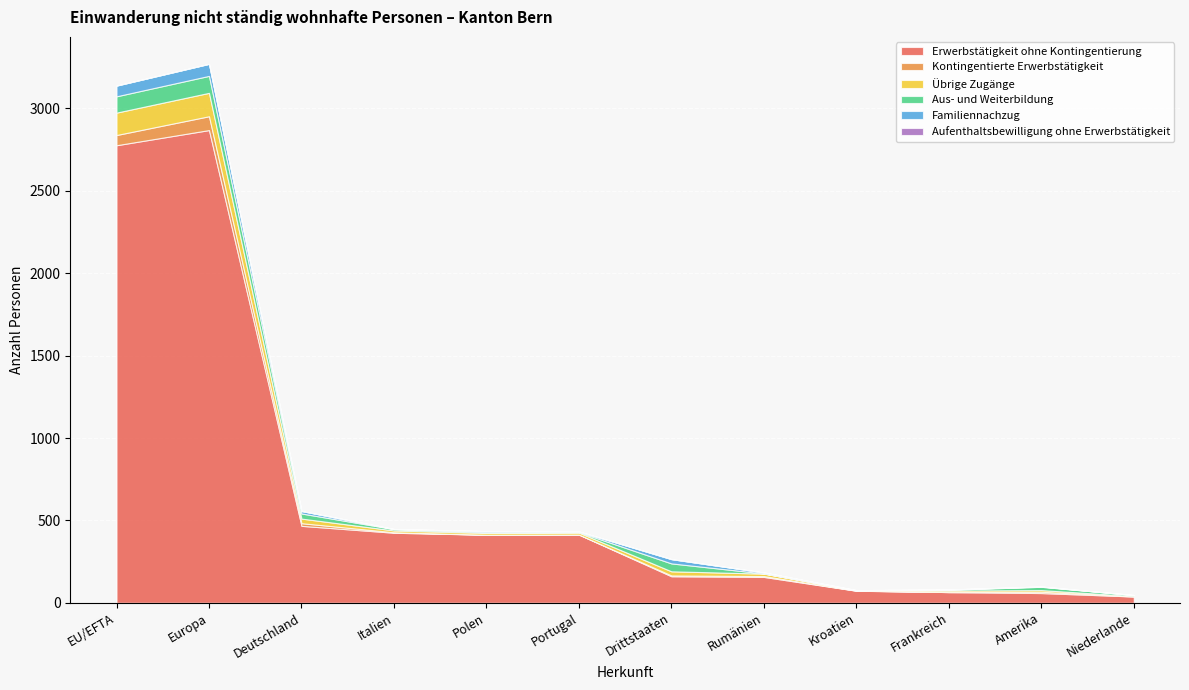

What is the difference between the maximum and minimum values in the Familiennachzug series?

73